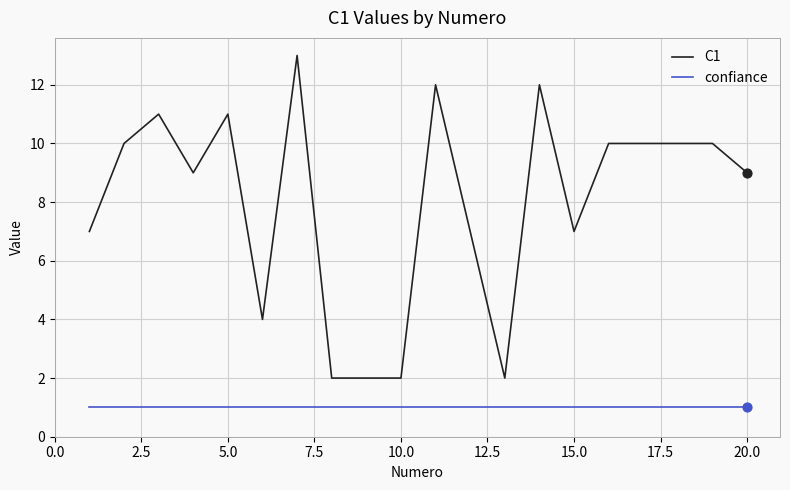

What are all the series names shown in the legend?

C1, confiance